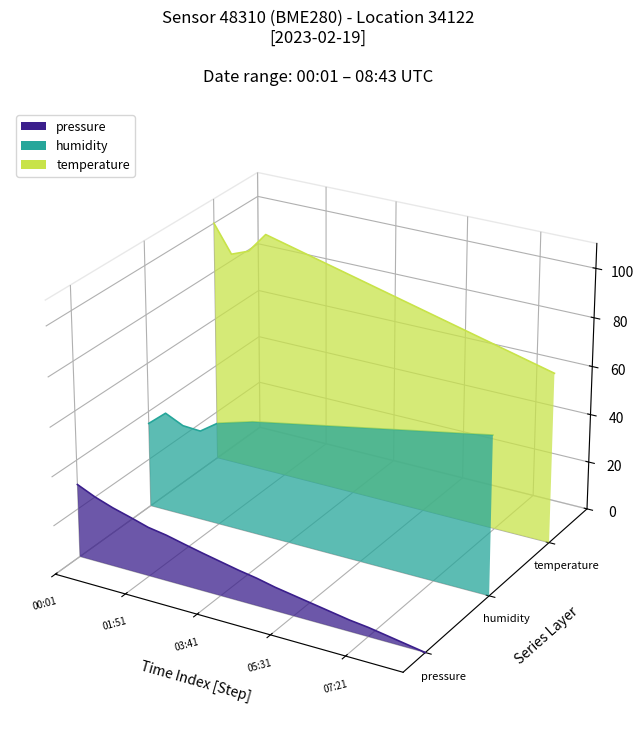

List the labels in order of temperature value, smallest first.

08:43, 08:16, 07:48, 07:21, 06:53, 06:26, 05:58, 05:31, 05:03, 04:36, 04:08, 03:41, 03:13, 02:46, 00:28, 02:18, 00:56, 01:51, 01:23, 00:01